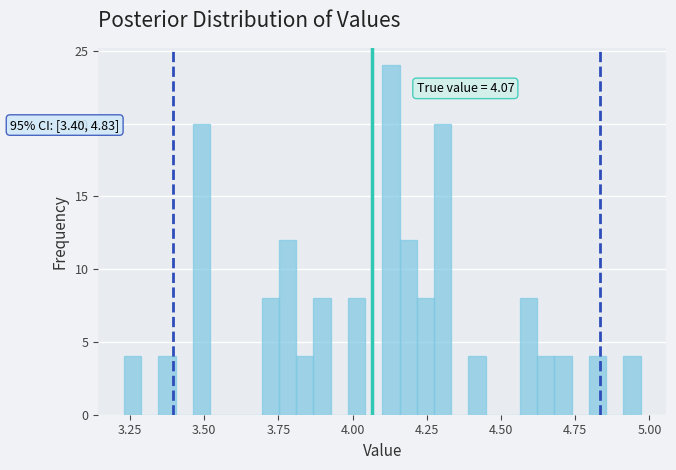

Around what value on the x-axis is the tallest bar? Give the approximate position of its centre, as read against the axis.

4.15